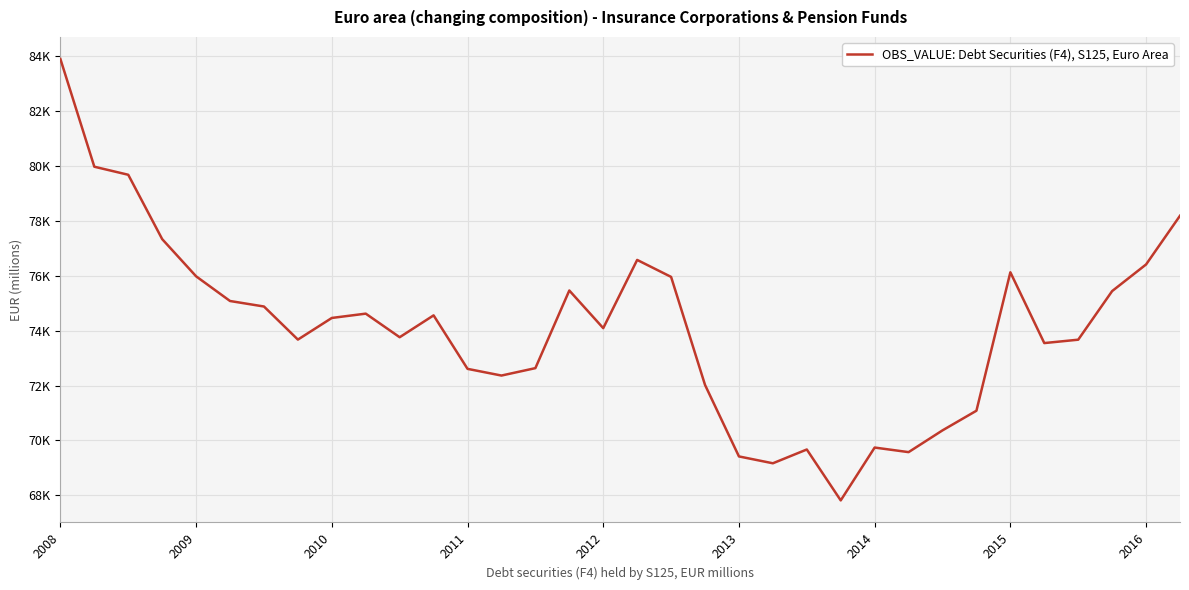

Does the chart display data point markers on the line(s)?

No